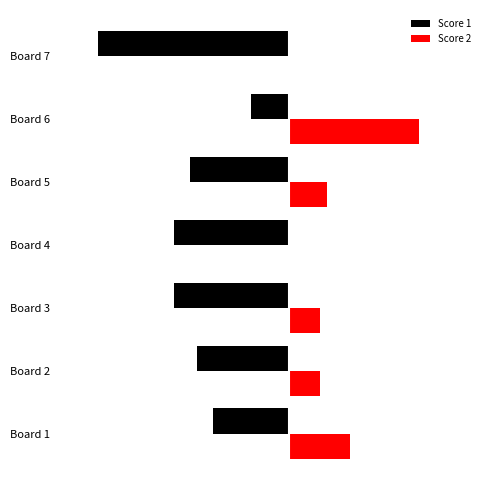

List the labels in order of Score 1 value, smallest first.

Board 7, Board 3, Board 4, Board 5, Board 2, Board 1, Board 6